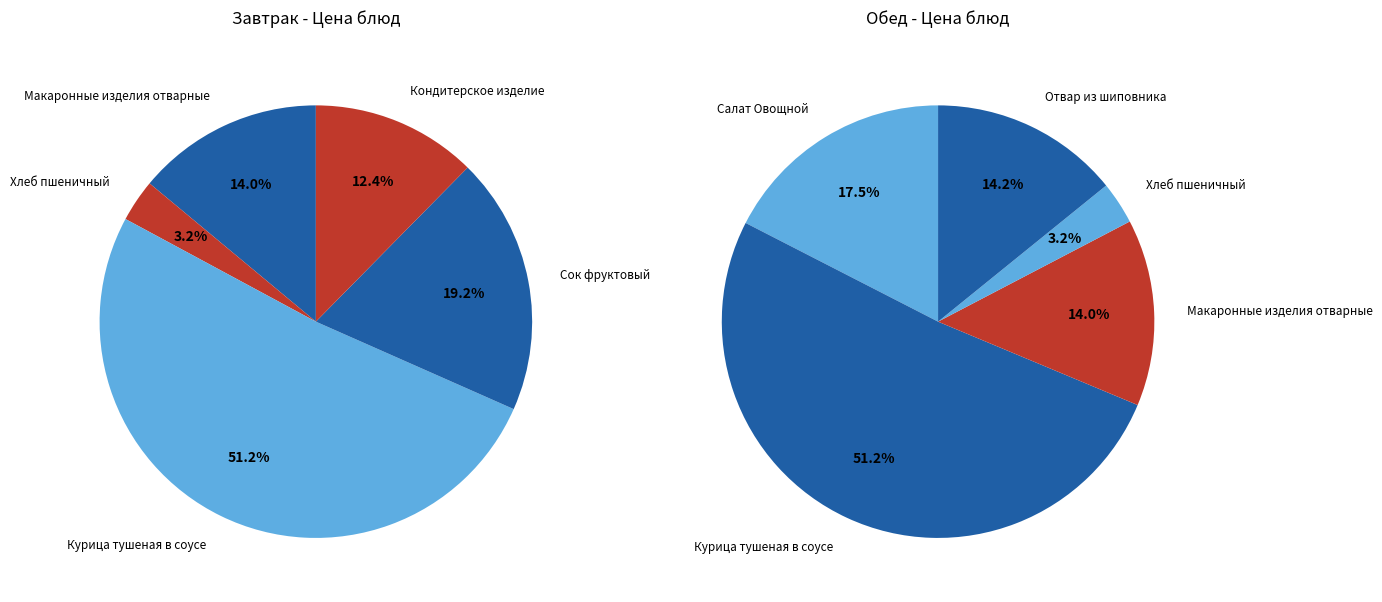

Rank the categories by value from lowest to highest.

Хлеб пшеничный (завтрак), Хлеб пшеничный (обед), Кондитерское изделие, Макаронные изделия отварные (завтрак), Макаронные изделия отварные (обед), Отвар из шиповника, Салат Овощной, Сок фруктовый, Курица тушеная в соусе (завтрак), Курица тушеная в соусе (обед)